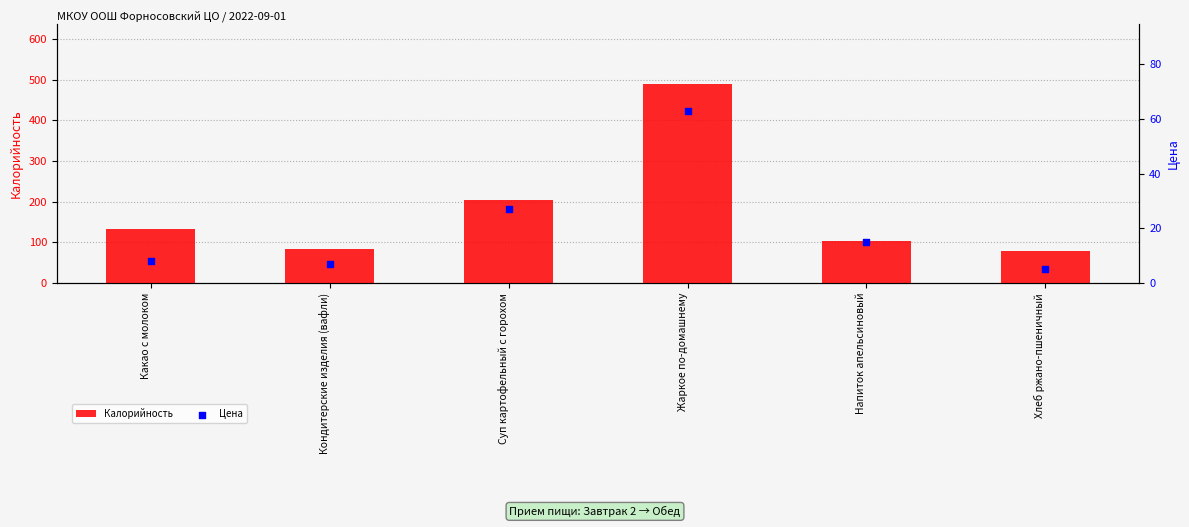

Which series has the largest total across all categories?

Калорийность